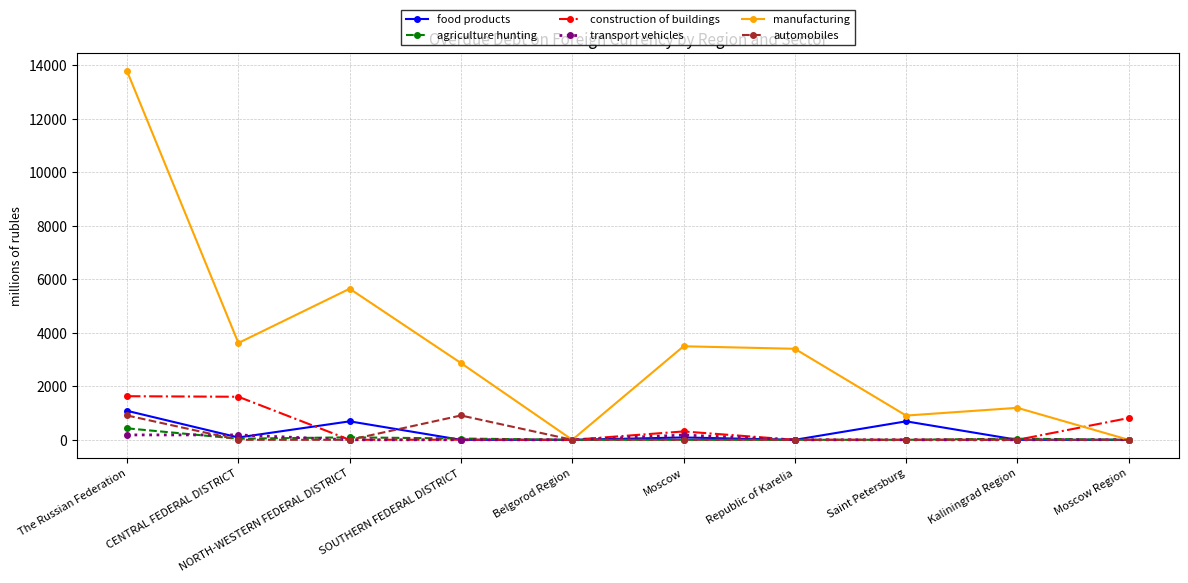

What are all the series names shown in the legend?

food products, agriculture hunting, construction of buildings, transport vehicles, manufacturing, automobiles